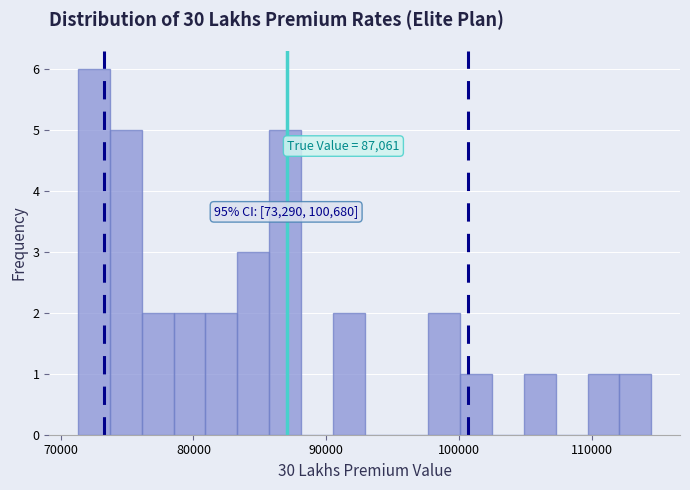

Around what value on the x-axis is the tallest bar? Give the approximate position of its centre, as read against the axis.

72000